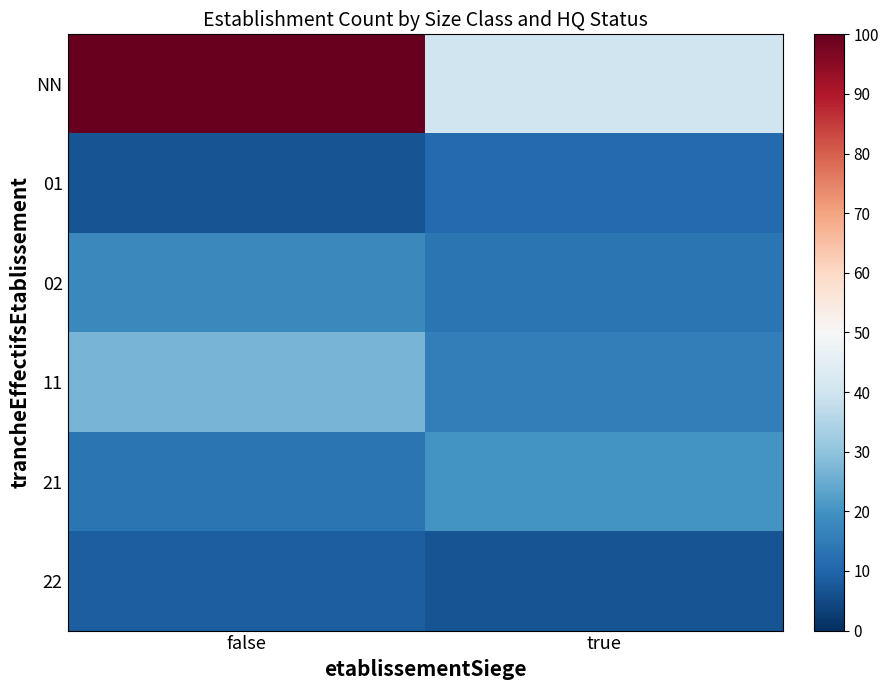

List the series in order of their peak value, highest first.

NN, 11, 21, 02, 01, 22